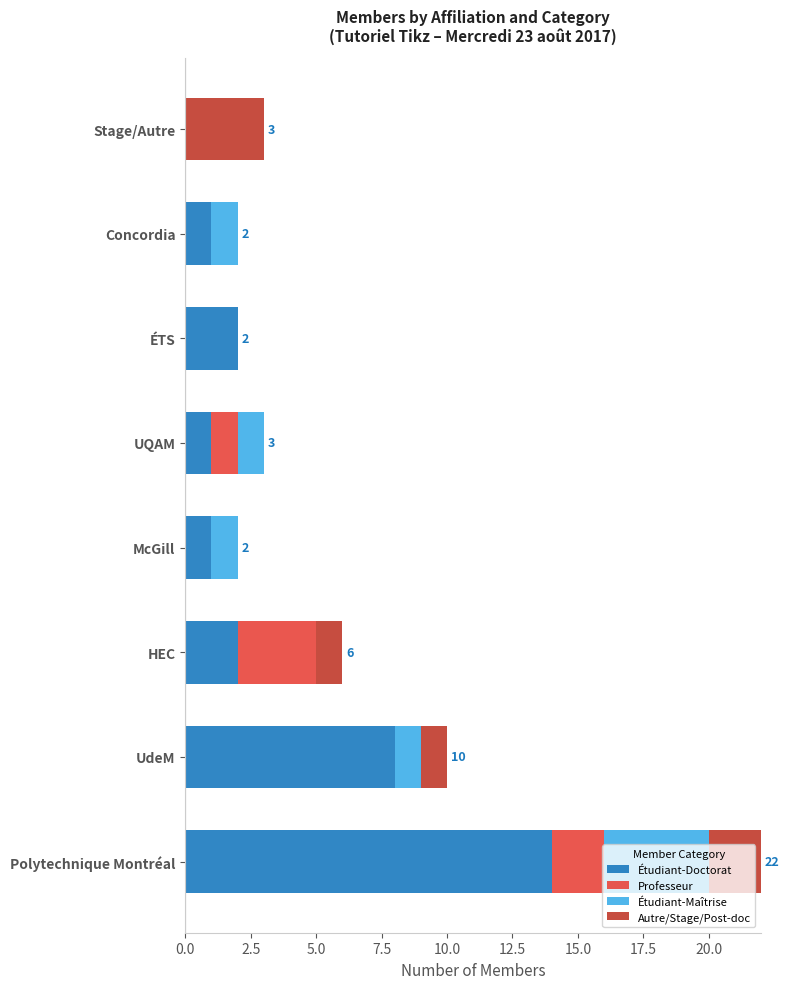

How many positive values does the Étudiant-Doctorat series have?

7